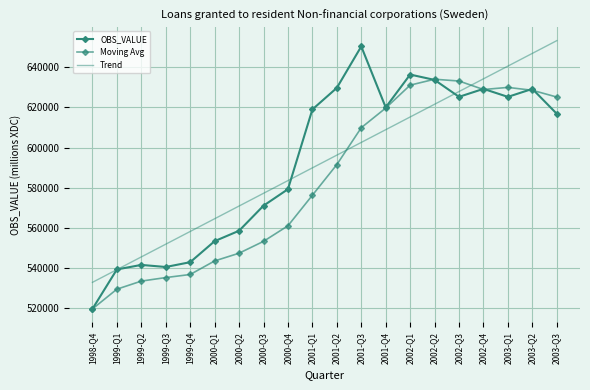

At which label does Moving Avg reach its minimum?

1998-Q4